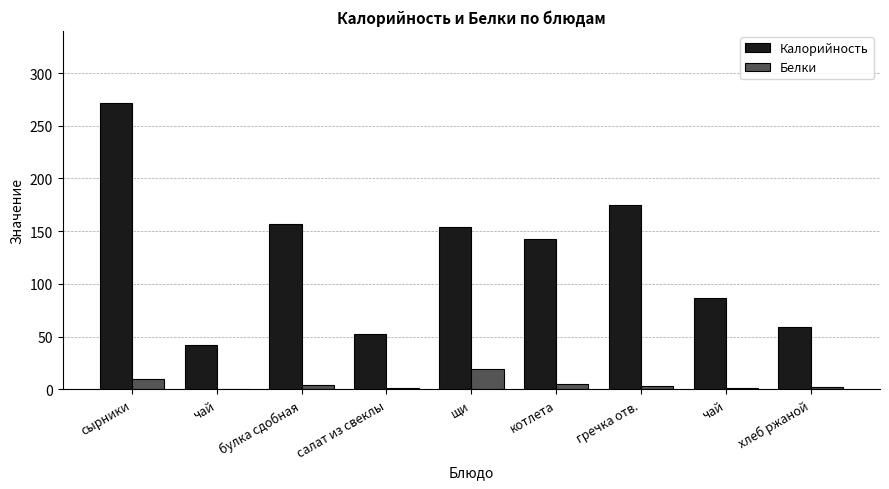

Rank the categories by Белки value from lowest to highest.

чай, салат из свеклы, чай, хлеб ржаной, гречка отв., булка сдобная, котлета, сырники, щи